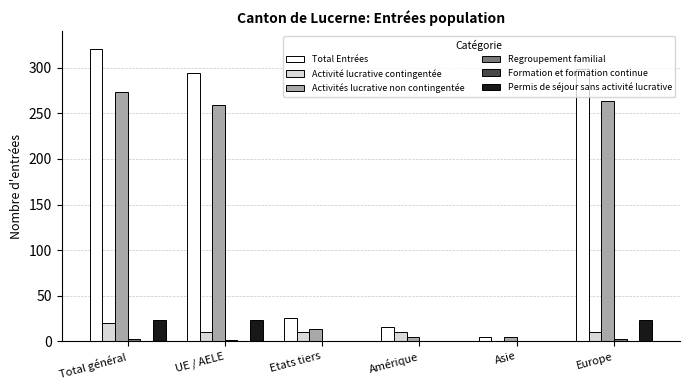

At which label does Total Entrées first exceed 294?

Total général